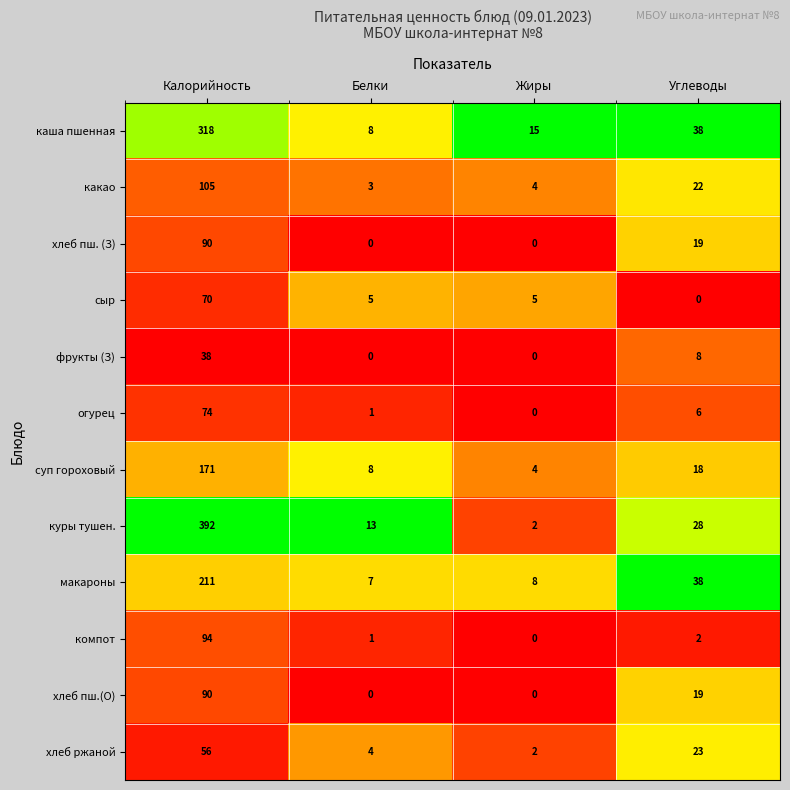

Which series has the largest range (max minus min)?

куры тушен.